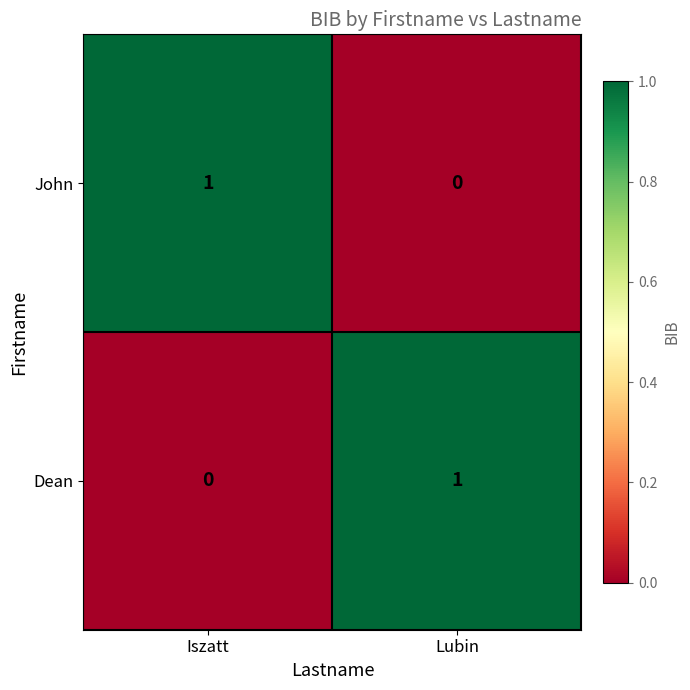

Which category has the highest value in the John series?

Iszatt